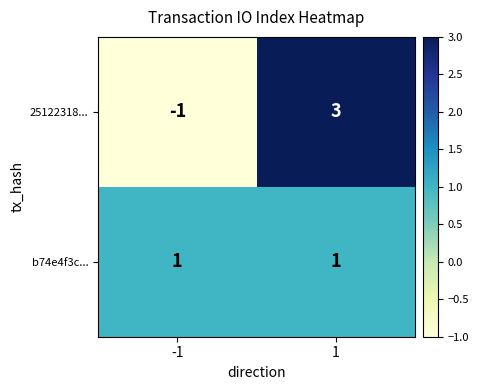

At which category is the sum across all series the highest?

1